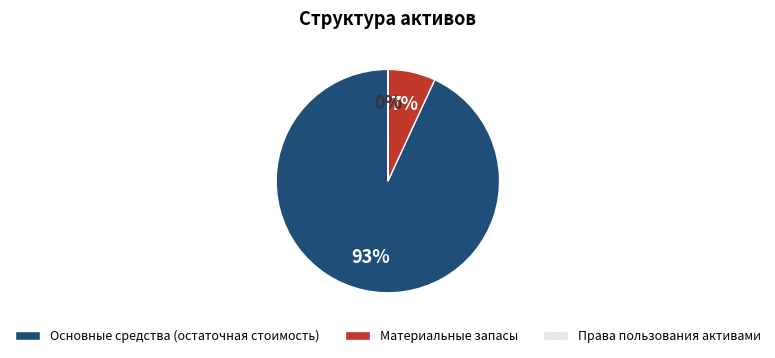

Which slice is the largest?

Основные средства (остаточная стоимость)